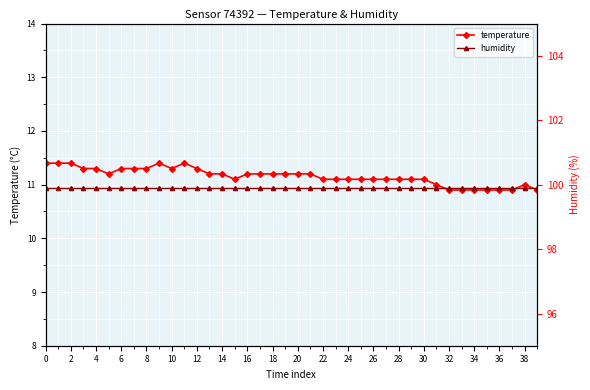

What is the maximum value for temperature?

11.4